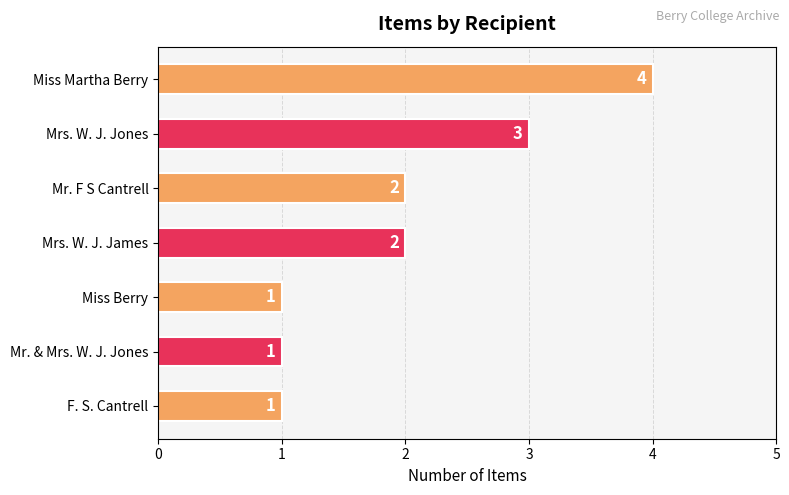

Are the bars horizontal?

Yes